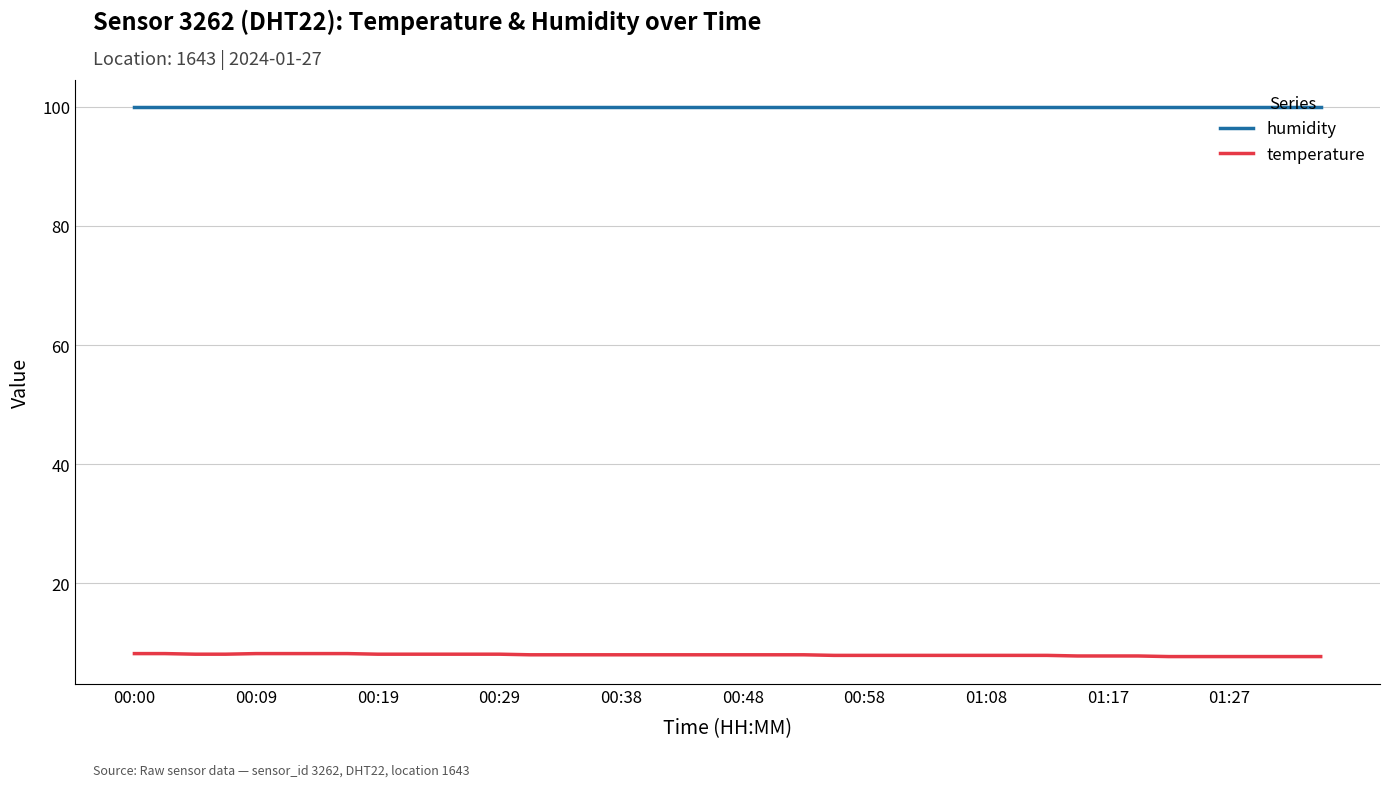

What is the minimum value for humidity?

99.9